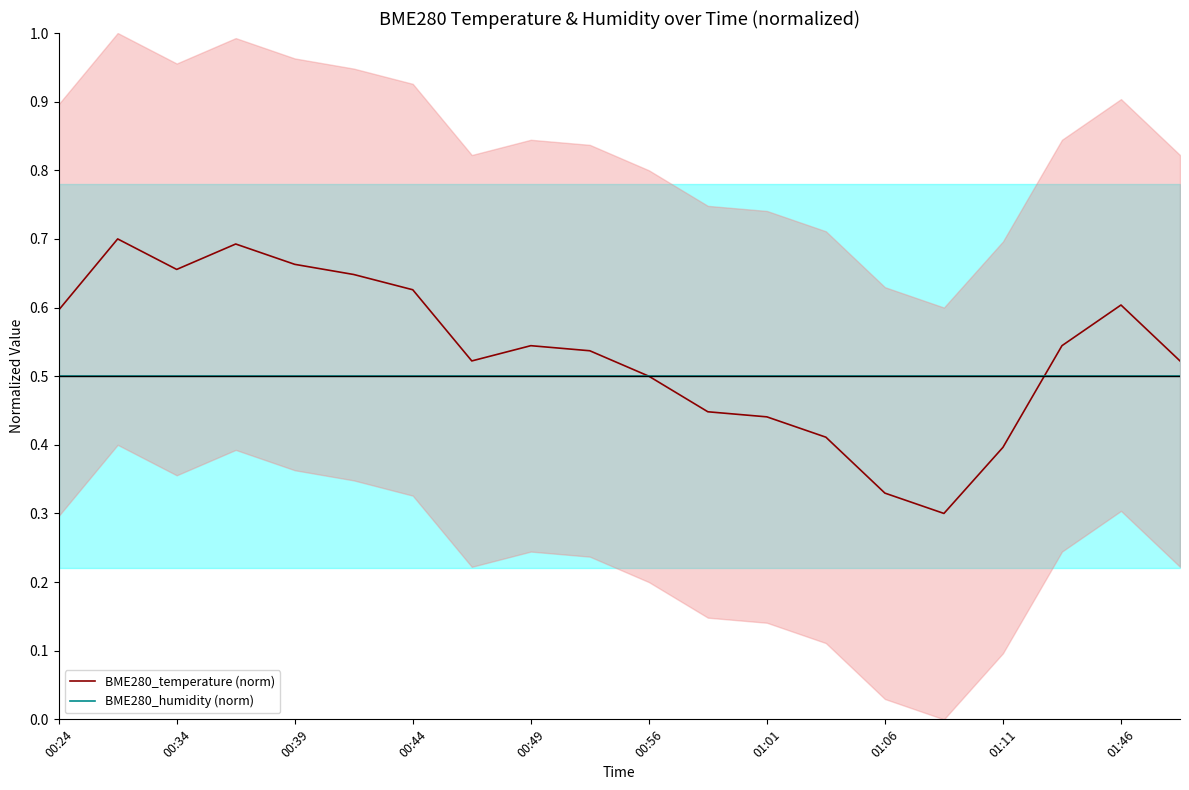

List the series in order of their peak value, highest first.

BME280_temperature (norm), BME280_humidity (norm)